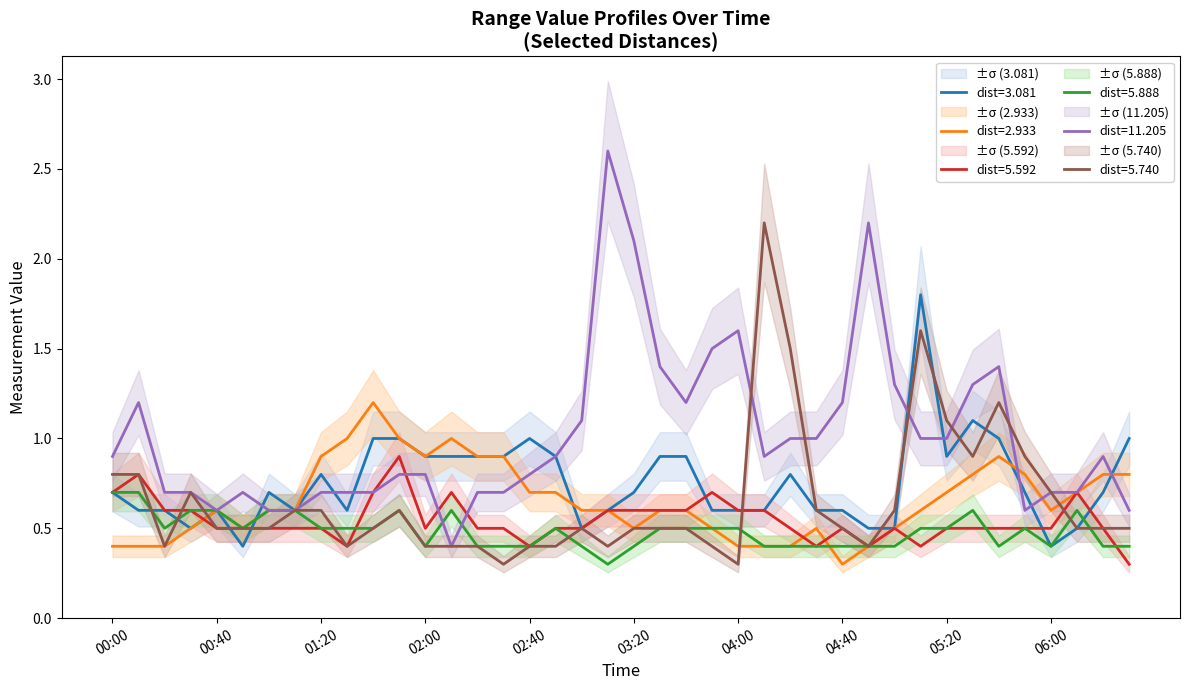

Where is 11.205 nearest to the value 1?

2005/09/06 04:20